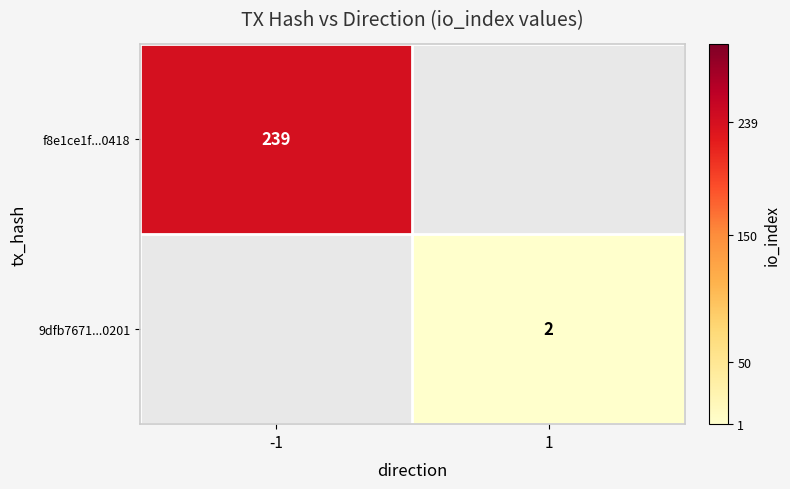

Is it true that 9dfb7671...0201 equals 1 at 1?

False